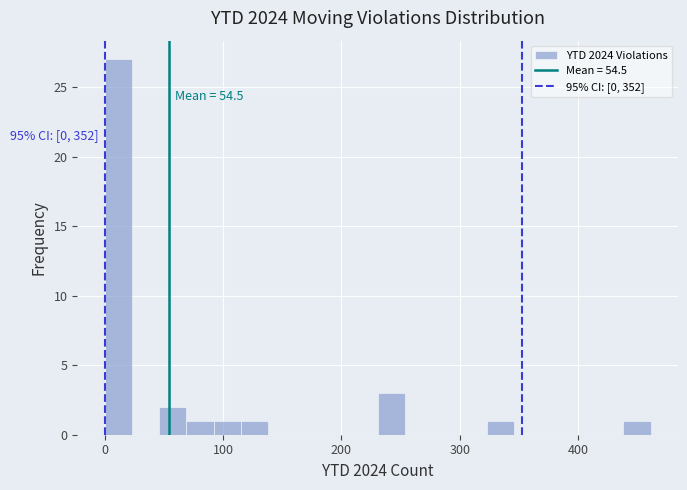

Around what value on the x-axis is the tallest bar? Give the approximate position of its centre, as read against the axis.

10